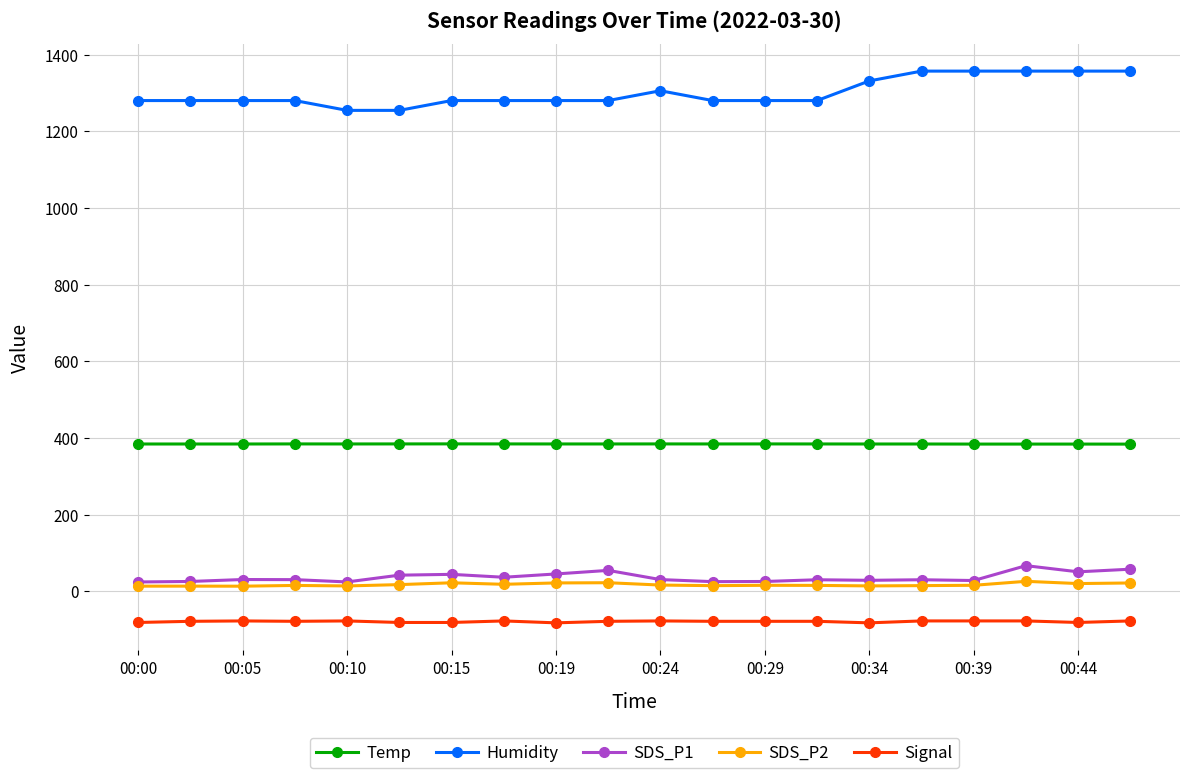

True or false: SDS_P2 has more than 0 points higher than both neighbors.

True